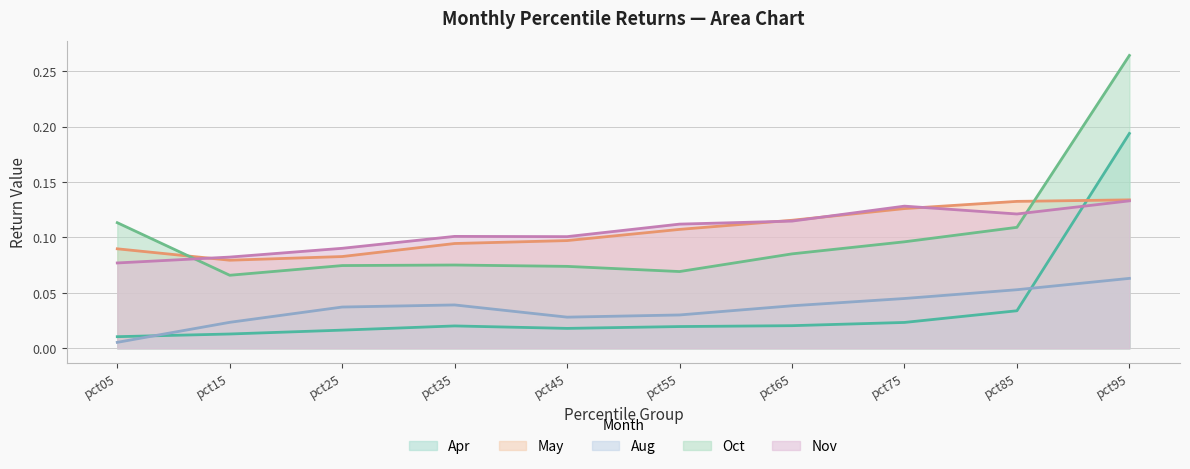

Reading right to left, list all the values displayed in this chart.

Apr: 0.2	0.0	0.0	0.0	0.0	0.0	0.0	0.0	0.0	0.0
May: 0.1	0.1	0.1	0.1	0.1	0.1	0.1	0.1	0.1	0.1
Aug: 0.1	0.1	0.0	0.0	0.0	0.0	0.0	0.0	0.0	0.0
Oct: 0.3	0.1	0.1	0.1	0.1	0.1	0.1	0.1	0.1	0.1
Nov: 0.1	0.1	0.1	0.1	0.1	0.1	0.1	0.1	0.1	0.1